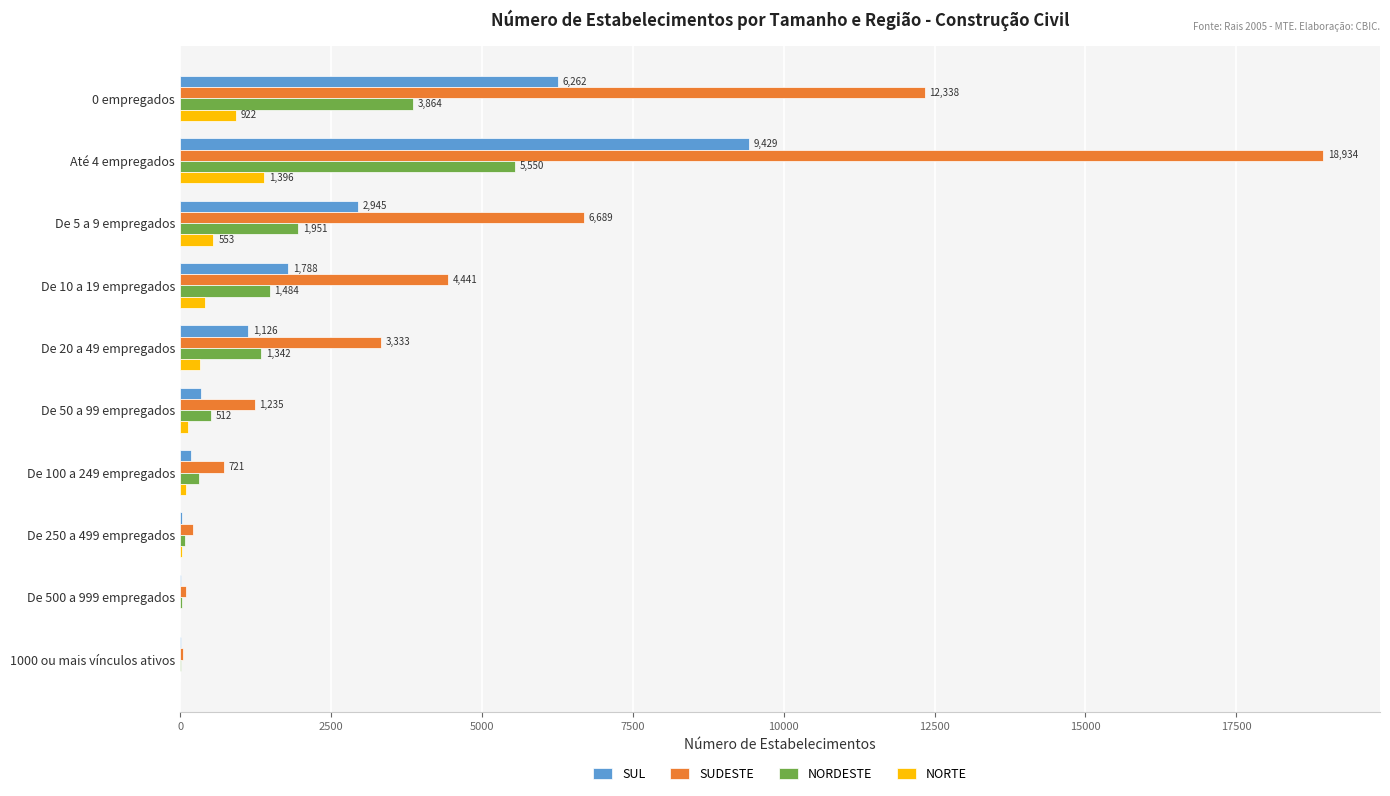

Is the value of SUDESTE at De 100 a 249 empregados greater than the value of SUL at De 10 a 19 empregados?

No